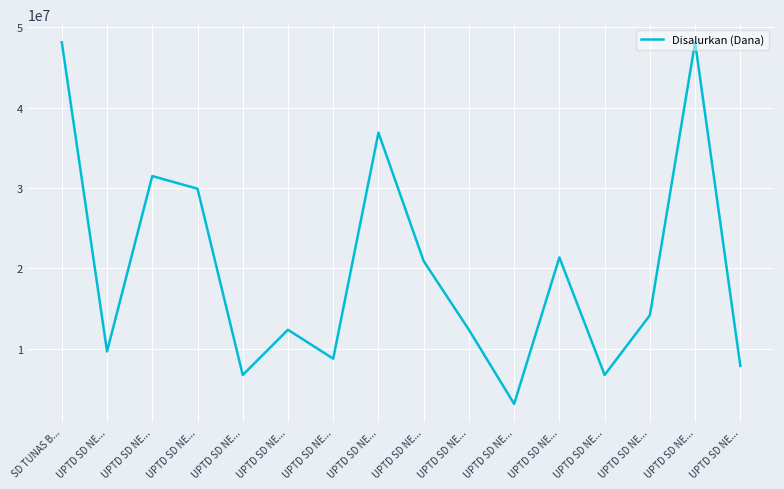

Does the chart display data point markers on the line(s)?

No